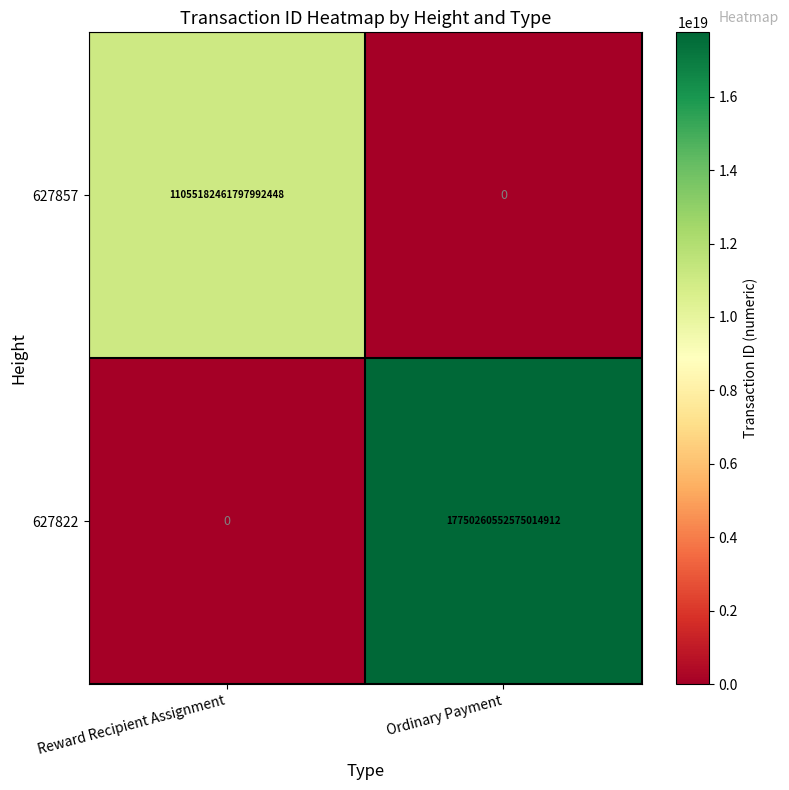

At which label is 627857 closest to 5527591230898996224?

Reward Recipient Assignment